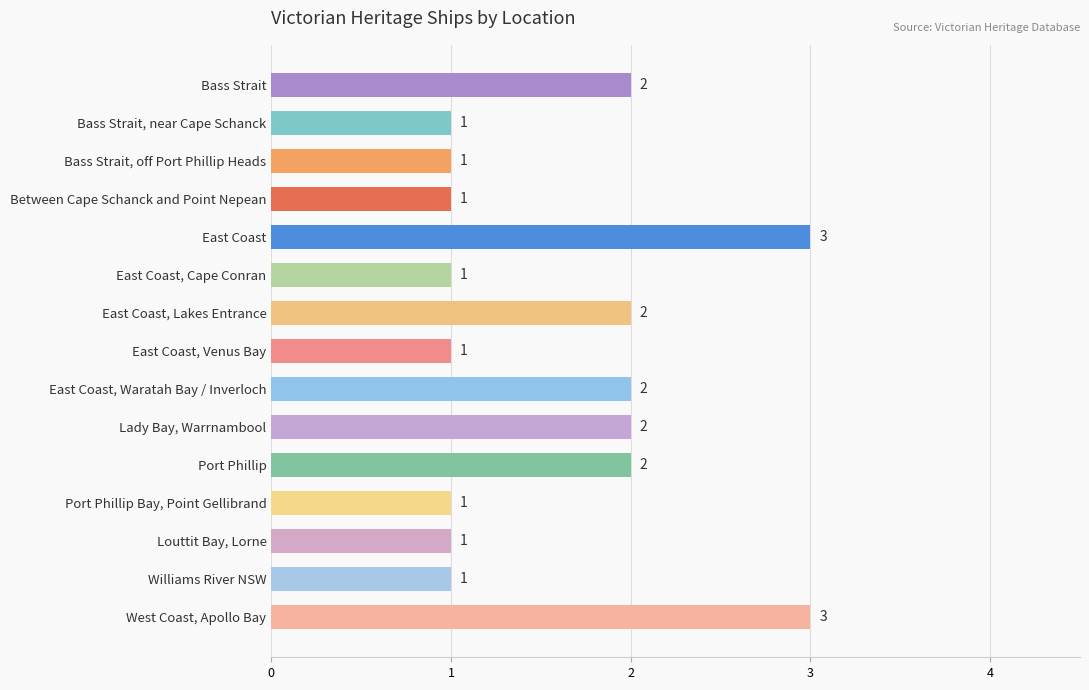

What position from the bottom is Port Phillip Bay, Point Gellibrand?

4